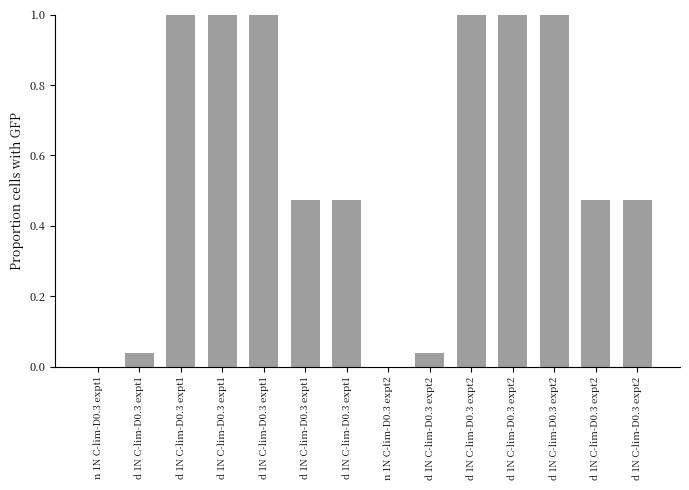

What is the greatest value displayed?

1.0